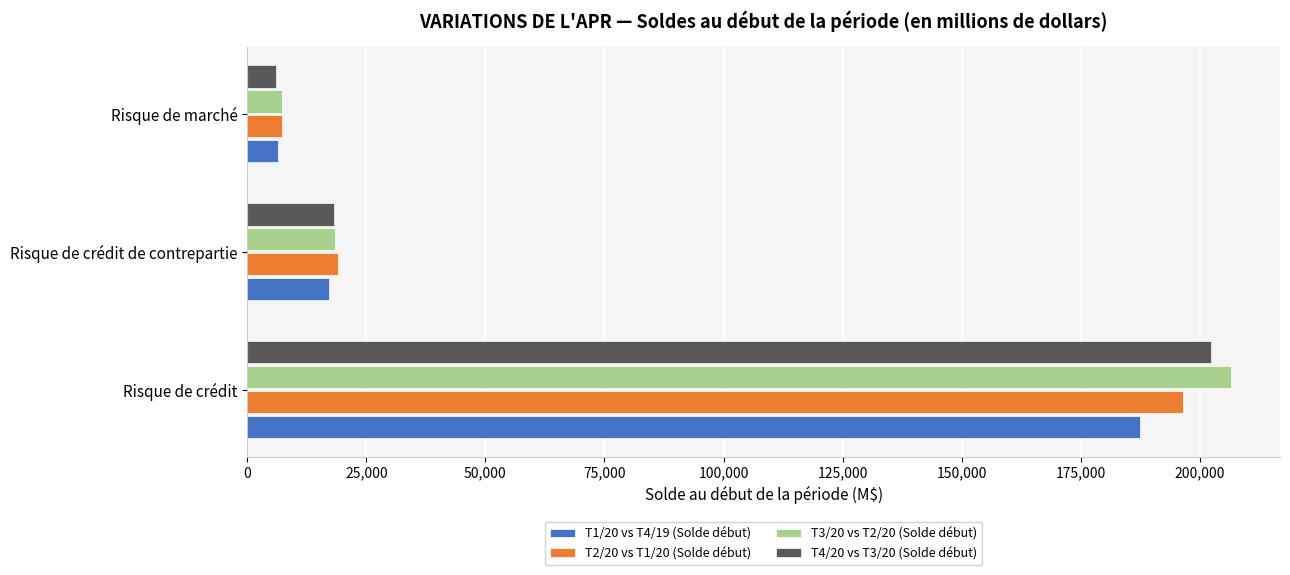

Is it true that T2/20 vs T1/20 (Solde début) equals 19141 at Risque de crédit de contrepartie?

True